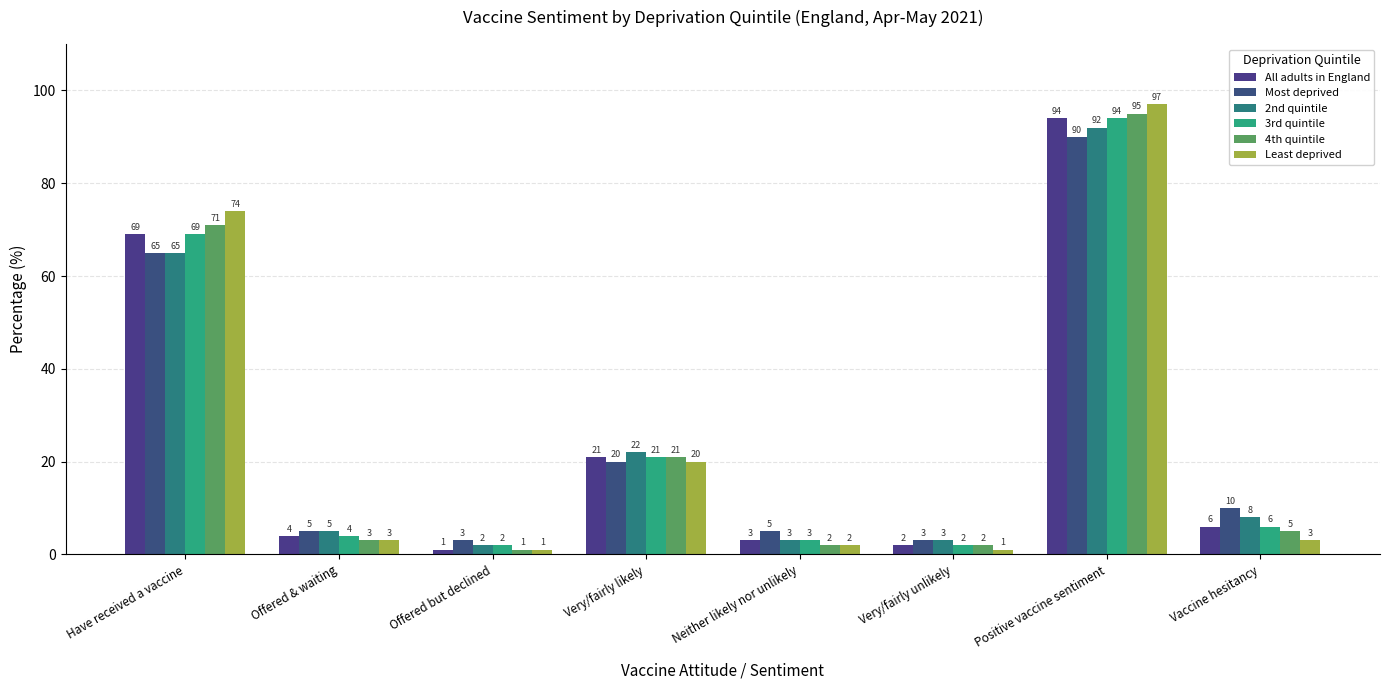

Which series changed the most between Offered & waiting and Neither likely nor unlikely?

2nd quintile